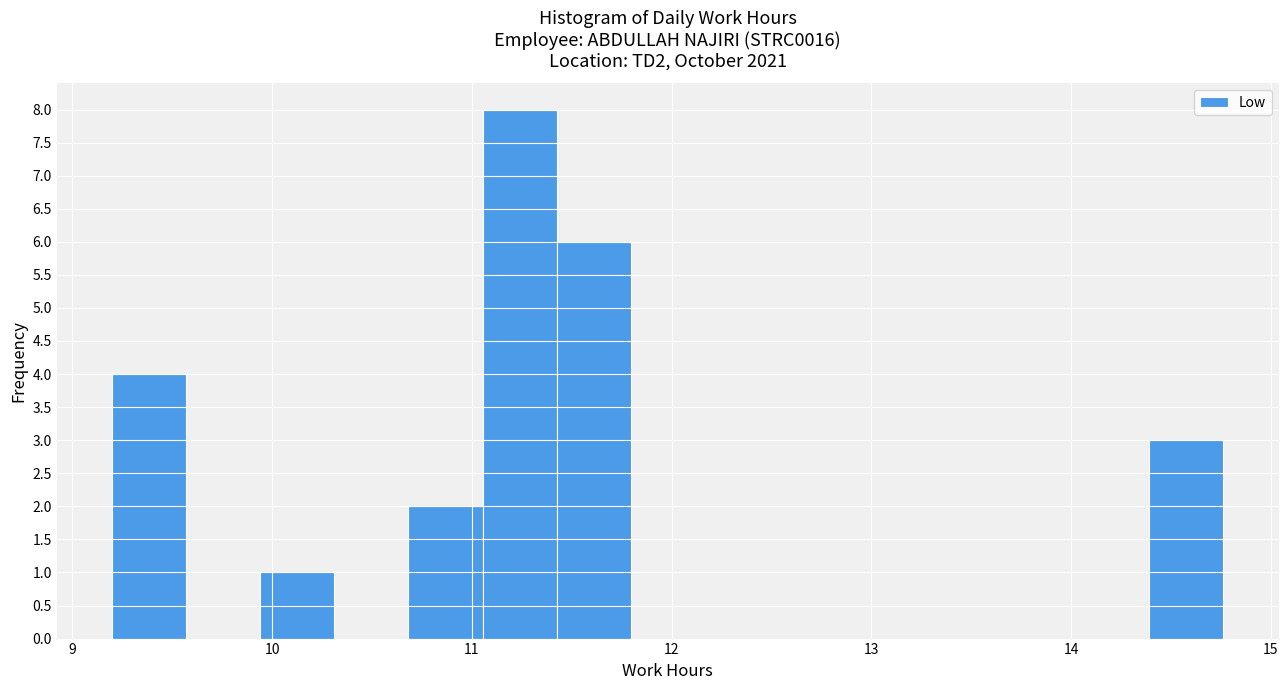

Around what value on the x-axis is the tallest bar? Give the approximate position of its centre, as read against the axis.

11.2